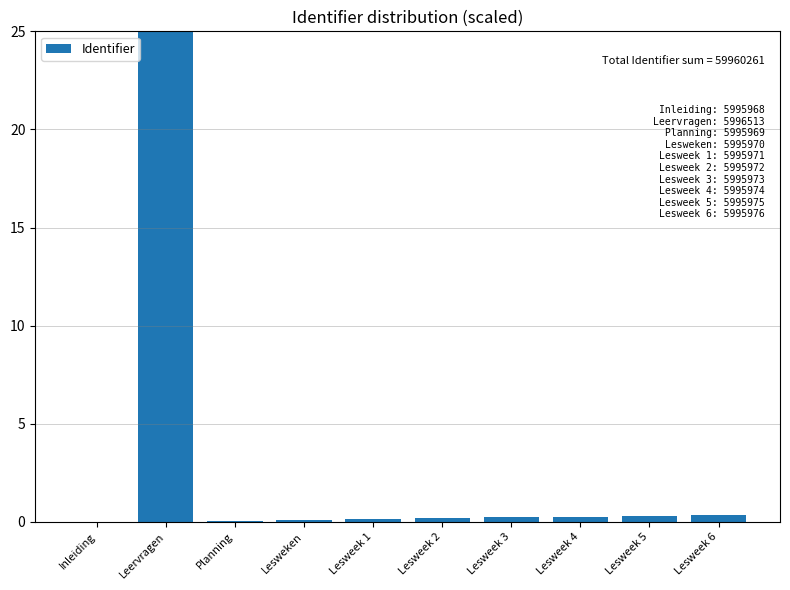

What is the maximum value shown in the chart?

25.0